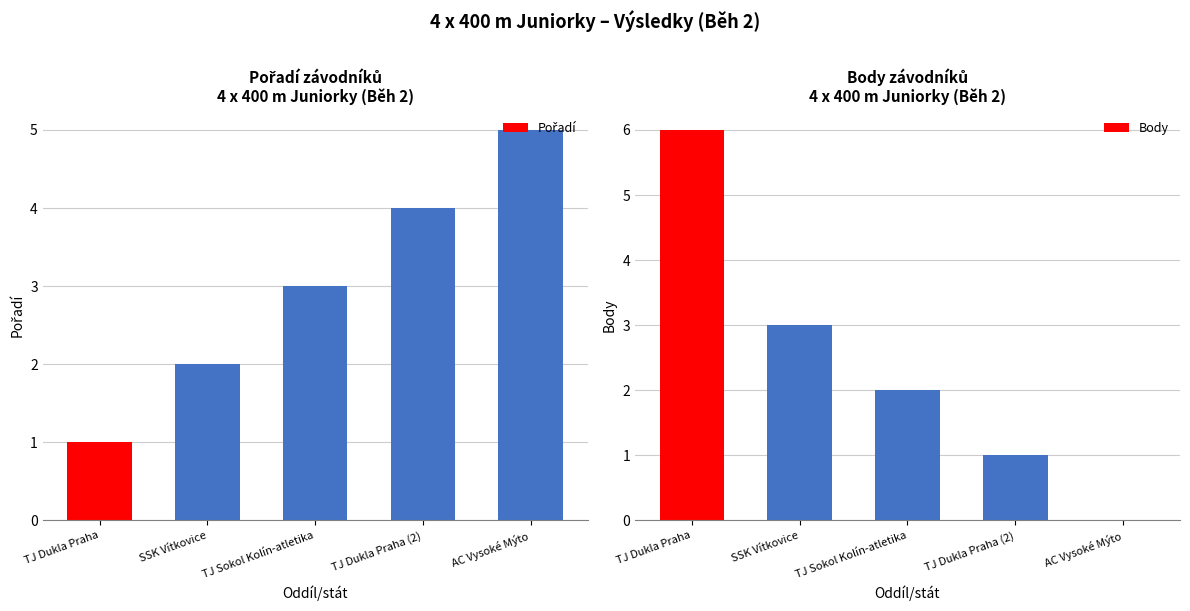

What is the total value across all series at SSK Vítkovice?

5